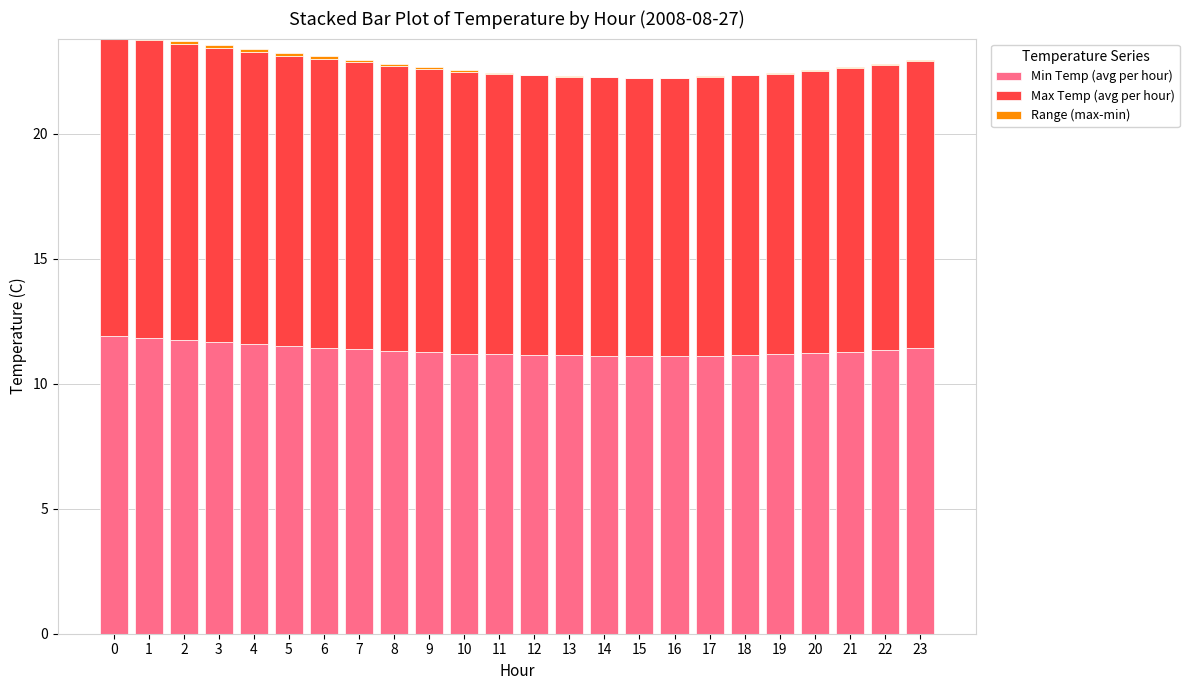

The value of Min Temp (avg per hour) at 0 is 3.0. True or false?

False